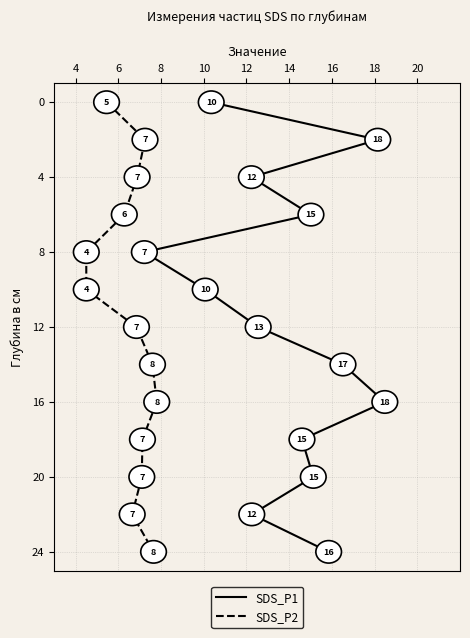

True or false: SDS_P1 and SDS_P2 intersect in this chart.

False